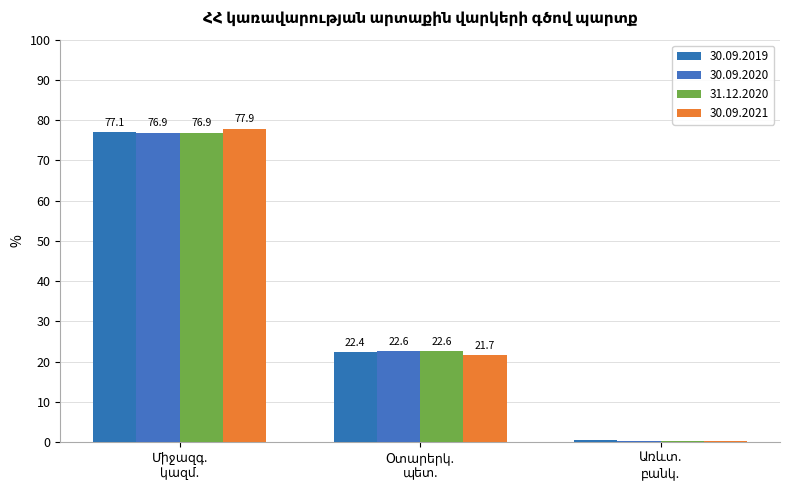

At which label does 30.09.2020 reach its peak?

Միջազգ. կազմ.